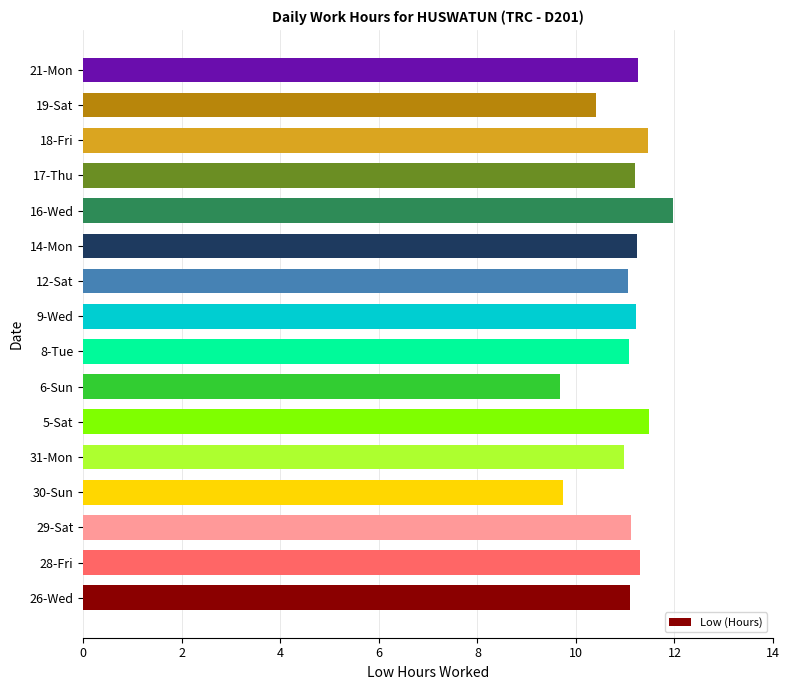

Read the value at 14-Mon.

11.2